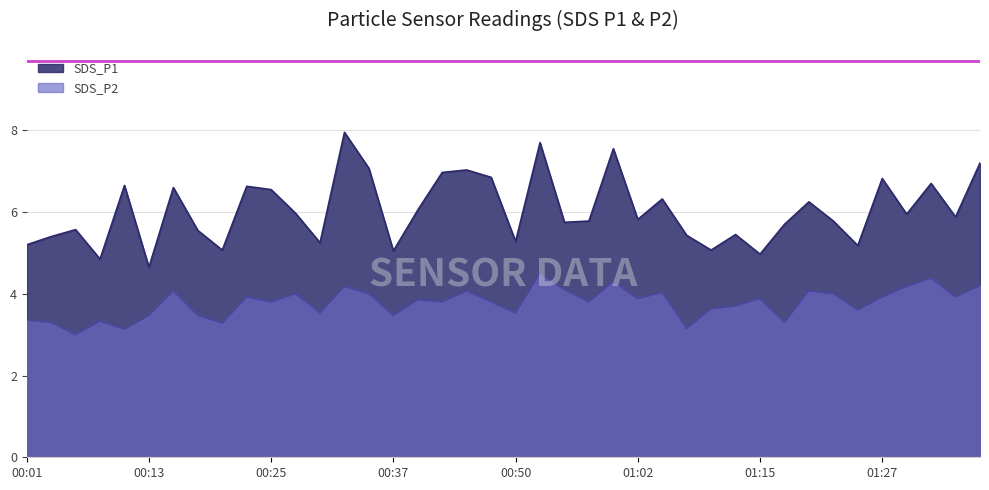

Reading right to left, extract all data points from this chart.

SDS_P1: 01:37=7.2	01:34=5.9	01:32=6.7	01:29=6.0	01:27=6.8	01:24=5.2	01:22=5.8	01:20=6.2	01:17=5.7	01:15=5.0	01:12=5.5	01:10=5.1	01:07=5.4	01:05=6.3	01:02=5.8	01:00=7.5	00:57=5.8	00:55=5.8	00:52=7.7	00:50=5.3	00:47=6.8	00:45=7.0	00:42=7.0	00:40=6.0	00:37=5.0	00:35=7.1	00:33=8.0	00:30=5.2	00:28=6.0	00:25=6.5	00:23=6.6	00:20=5.1	00:18=5.5	00:15=6.6	00:13=4.7	00:11=6.7	00:08=4.8	00:06=5.6	00:03=5.4	00:01=5.2
SDS_P2: 01:37=4.2	01:34=3.9	01:32=4.4	01:29=4.2	01:27=3.9	01:24=3.6	01:22=4.0	01:20=4.1	01:17=3.3	01:15=3.9	01:12=3.7	01:10=3.6	01:07=3.1	01:05=4.0	01:02=3.9	01:00=4.3	00:57=3.8	00:55=4.1	00:52=4.5	00:50=3.5	00:47=3.8	00:45=4.1	00:42=3.8	00:40=3.9	00:37=3.5	00:35=4.0	00:33=4.2	00:30=3.5	00:28=4.0	00:25=3.8	00:23=3.9	00:20=3.3	00:18=3.5	00:15=4.1	00:13=3.5	00:11=3.1	00:08=3.3	00:06=3.0	00:03=3.3	00:01=3.4